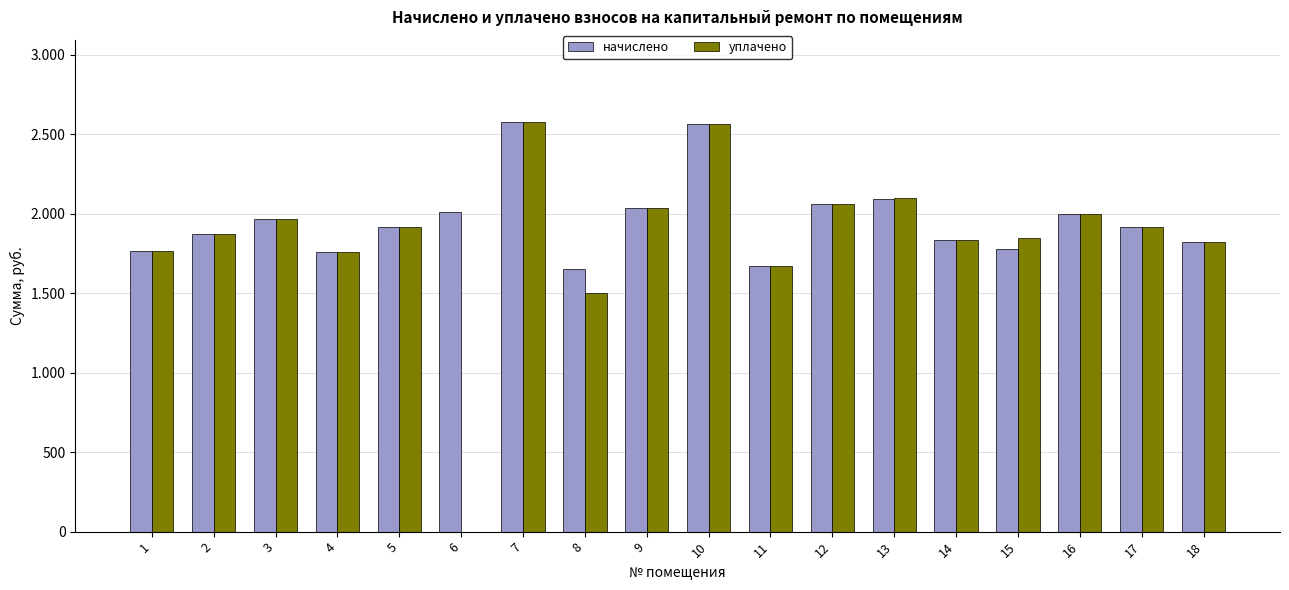

Which series has the largest total across all categories?

начислено